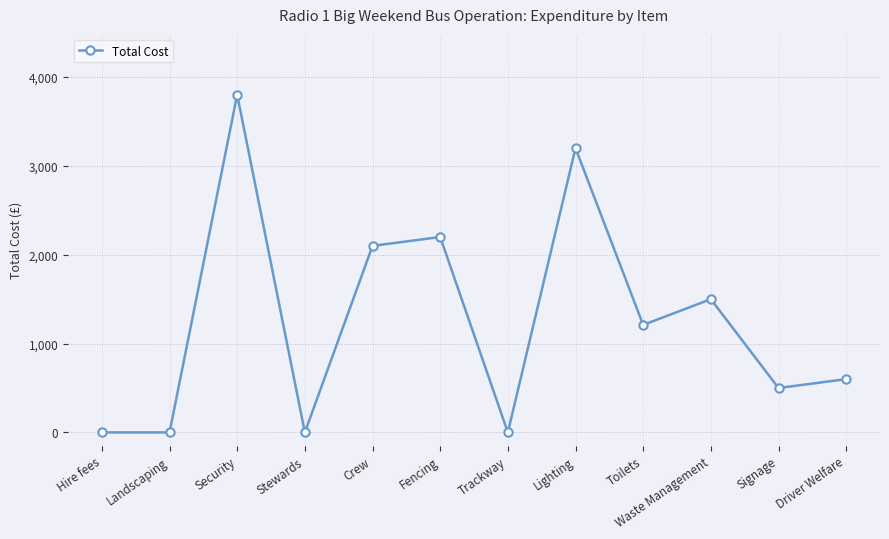

Which has a higher value, Signage or Landscaping?

Signage